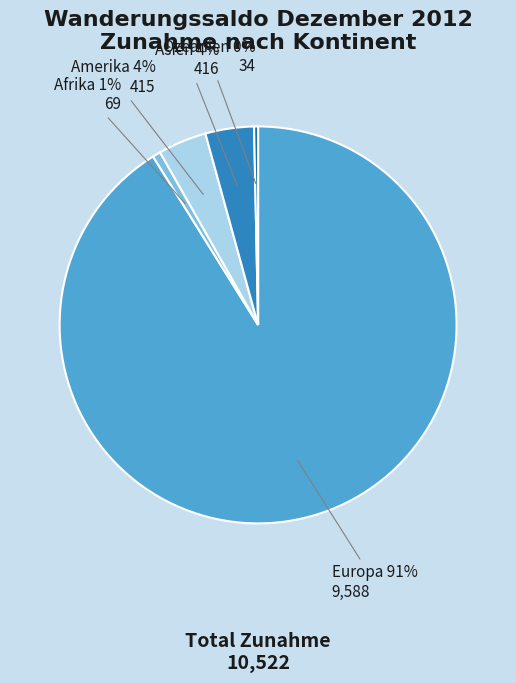

Do Amerika and Ozeanien together represent more than half of the pie?

No